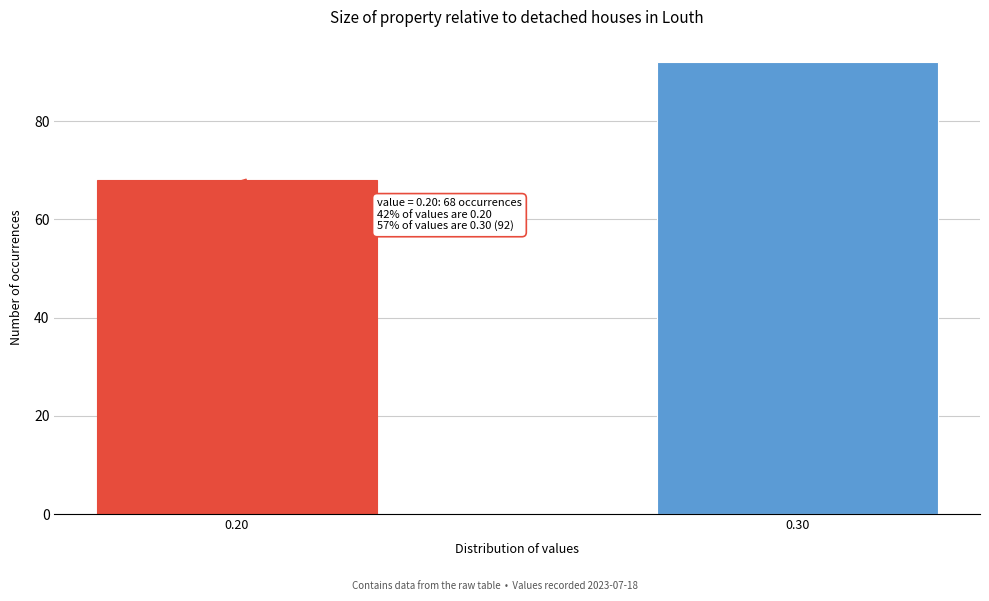

Reading left to right, transcribe all the data shown in this chart.

0.20=68	0.30=92